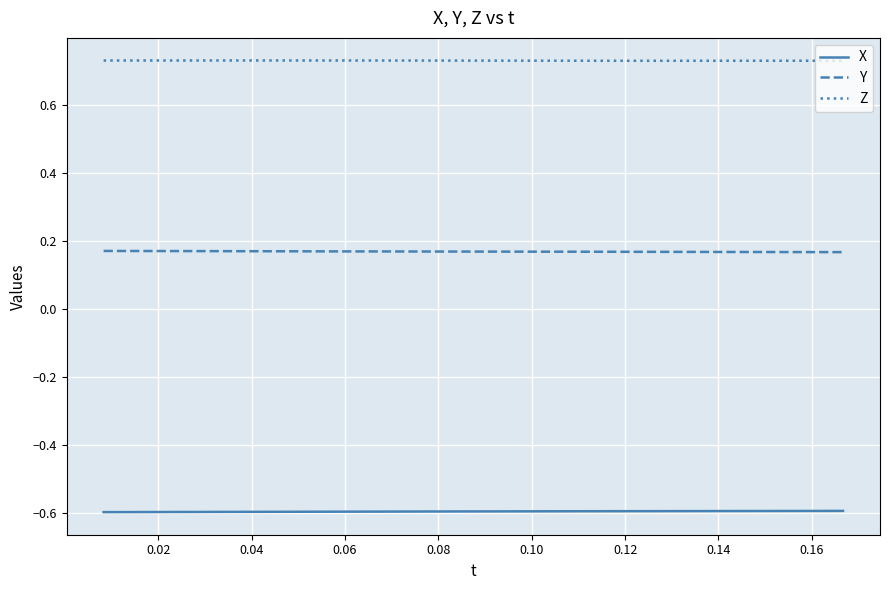

True or false: Z and Y intersect in this chart.

False